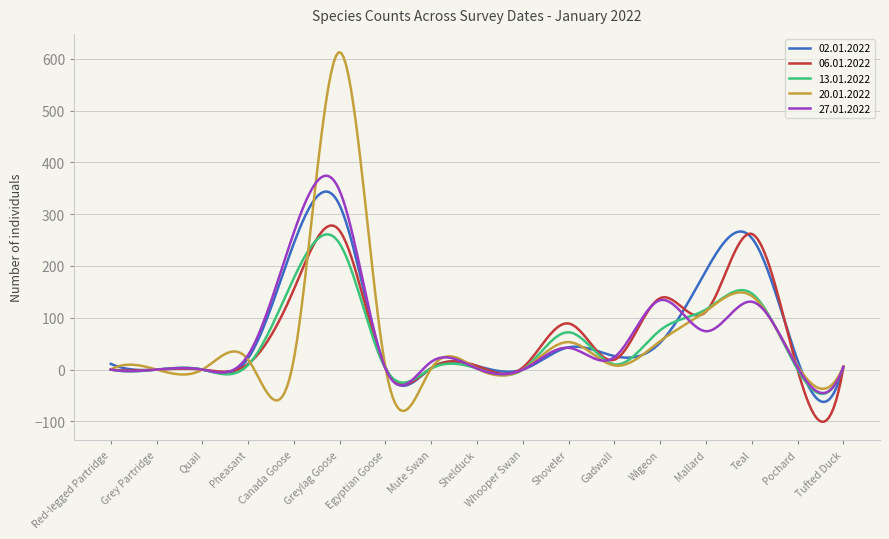

Which series has the largest range (max minus min)?

20.01.2022